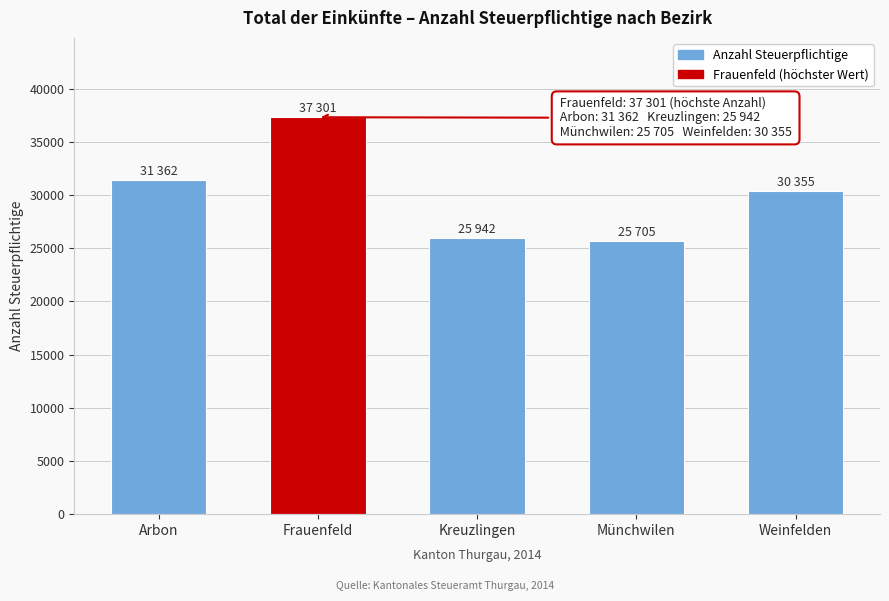

Reading left to right, extract all data points from this chart.

31362	37301	25942	25705	30355